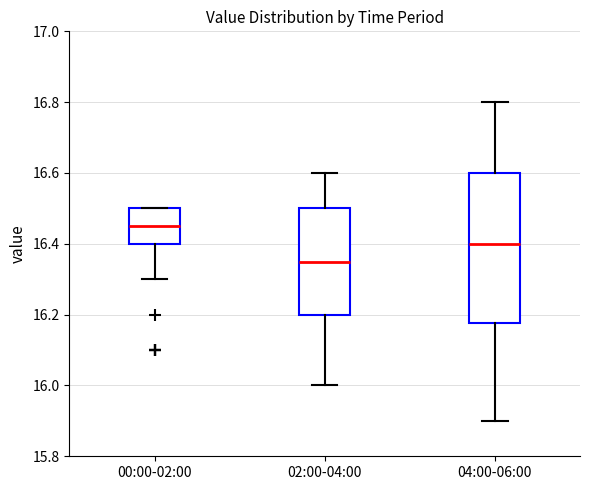

Reading left to right, read every box against the y-axis: the position of its median line, the range the box covers, and the ends of its whiskers. The values are not printed on the chart, so give them approximately, as read against the axis.

00:00-02:00: median 16.46, box 16.40 to 16.50, whiskers 16.30 to 16.50
02:00-04:00: median 16.36, box 16.20 to 16.50, whiskers 16.00 to 16.60
04:00-06:00: median 16.40, box 16.18 to 16.60, whiskers 15.90 to 16.80